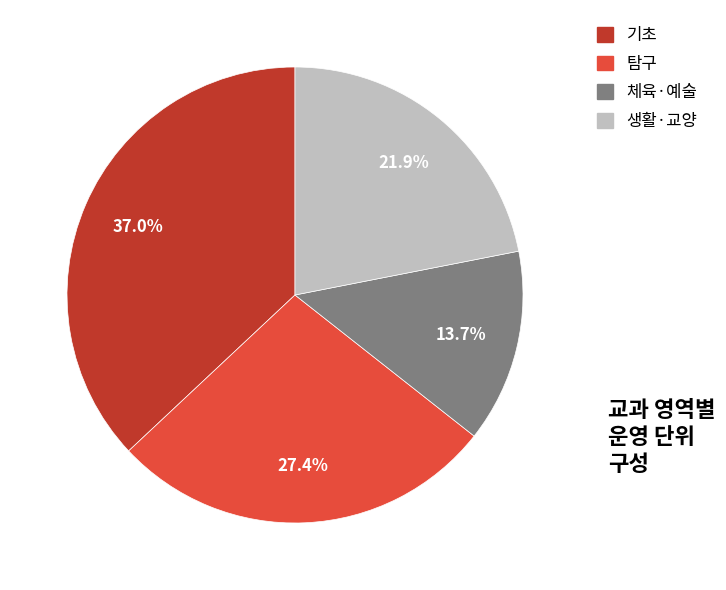

How many slices are in this pie chart?

4